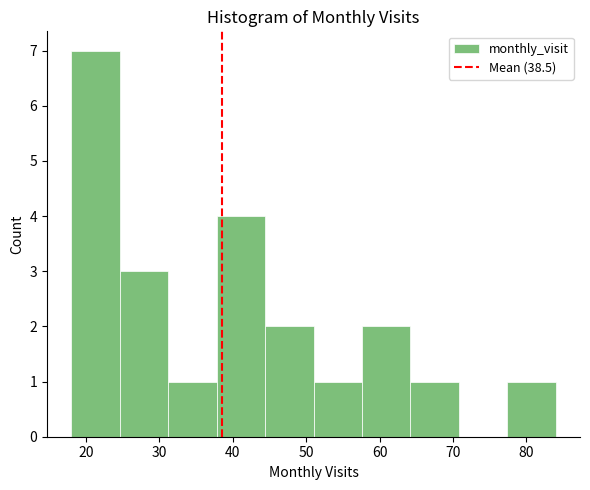

Reading left to right, transcribe this chart: for each bar, give the range it covers on the x-axis and its height. Neither the bar edges nor the heights are printed on the chart, so give them approximately, as read against the axes.

18.0 to 24.6: 7
24.6 to 31.2: 3
31.2 to 37.8: 1
37.8 to 44.4: 4
44.4 to 51.0: 2
51.0 to 57.6: 1
57.6 to 64.2: 2
64.2 to 70.8: 1
70.8 to 77.4: 0
77.4 to 84.0: 1